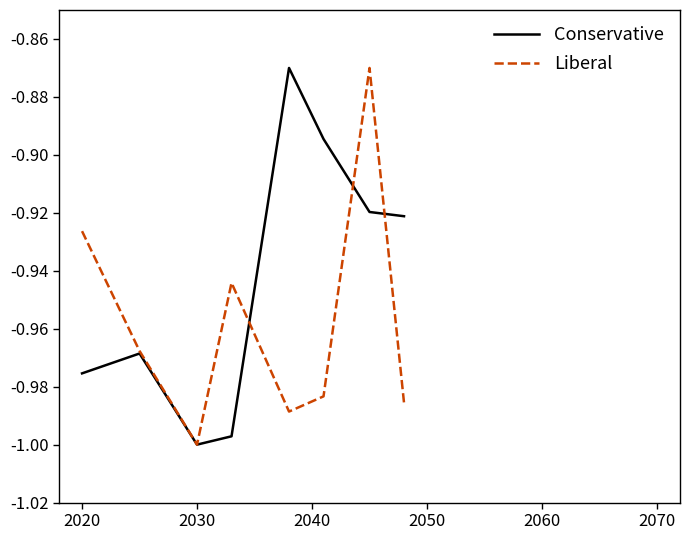

List the series in order of their overall mean, highest first.

Conservative, Liberal